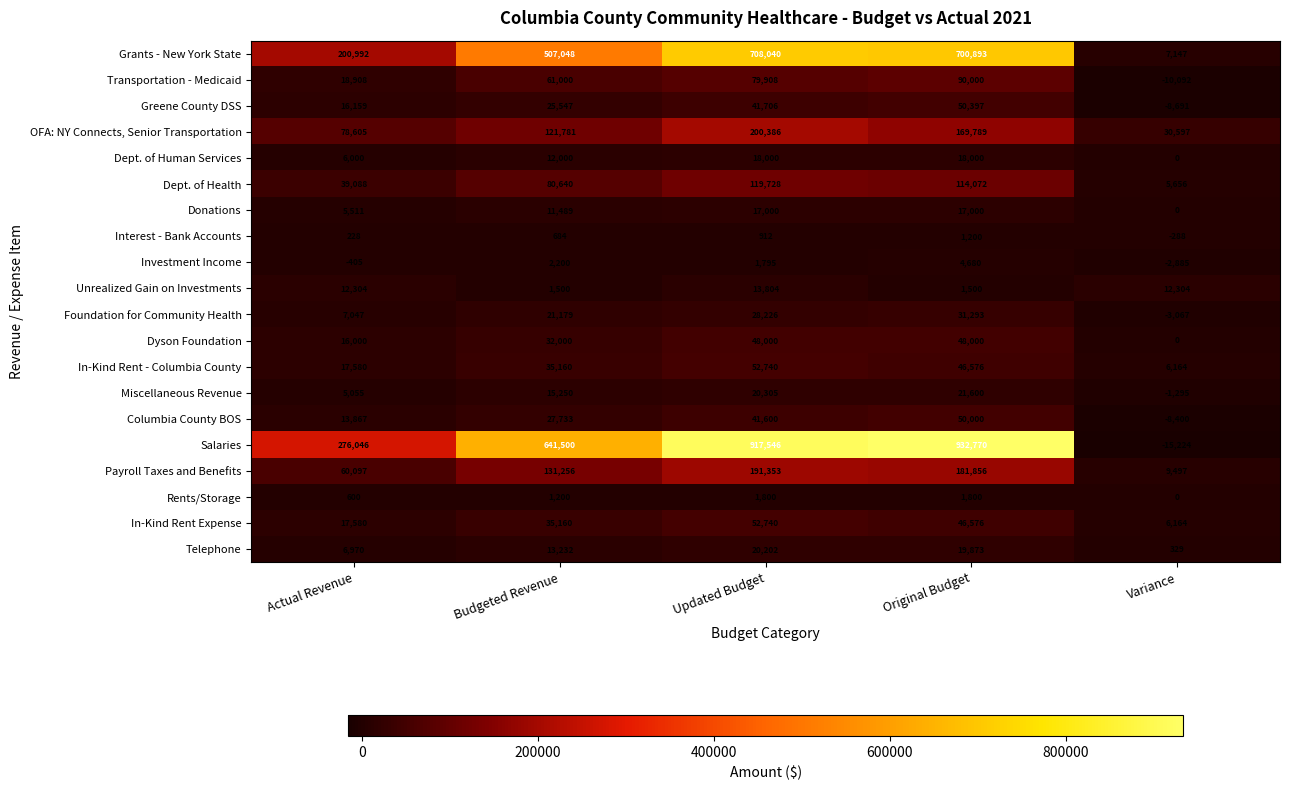

What is the average value of the Dept. of Health series?

71837